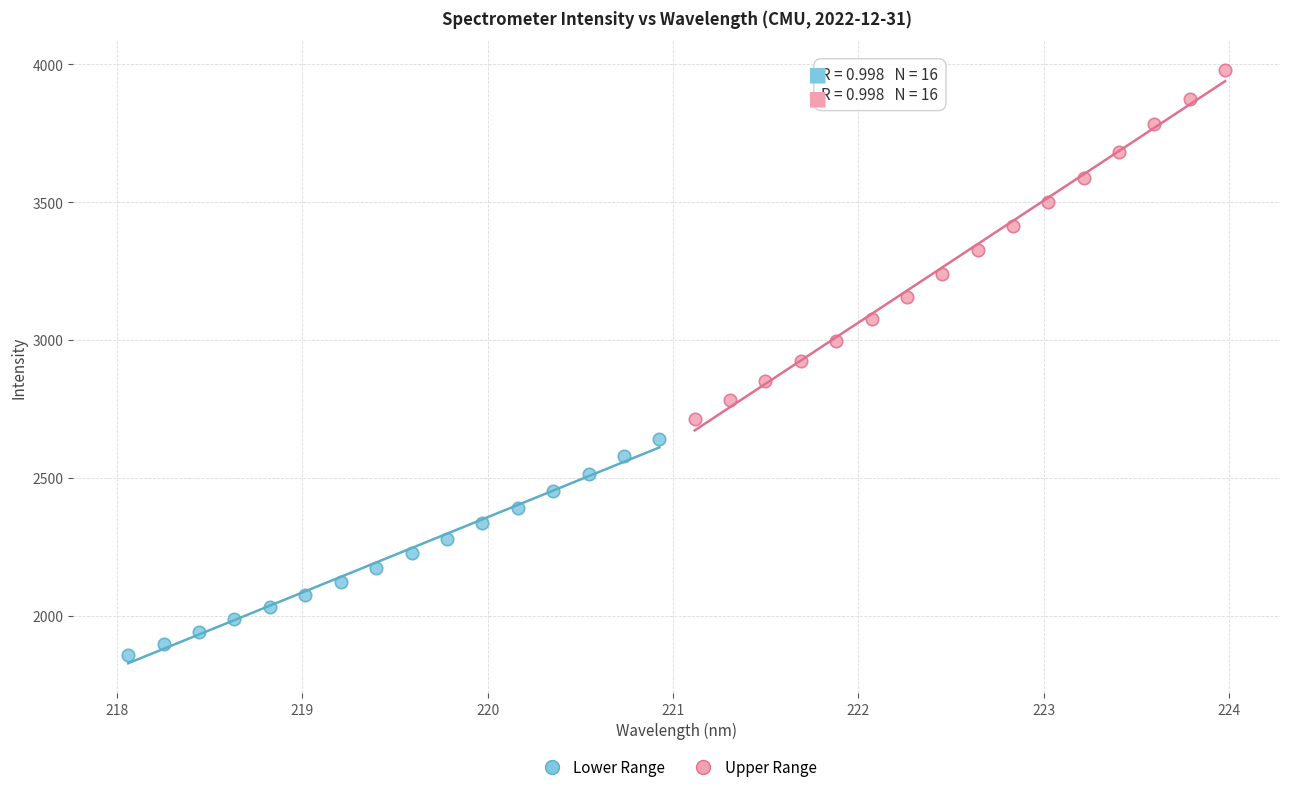

Which series has the widest spread of Y values?

Upper Range